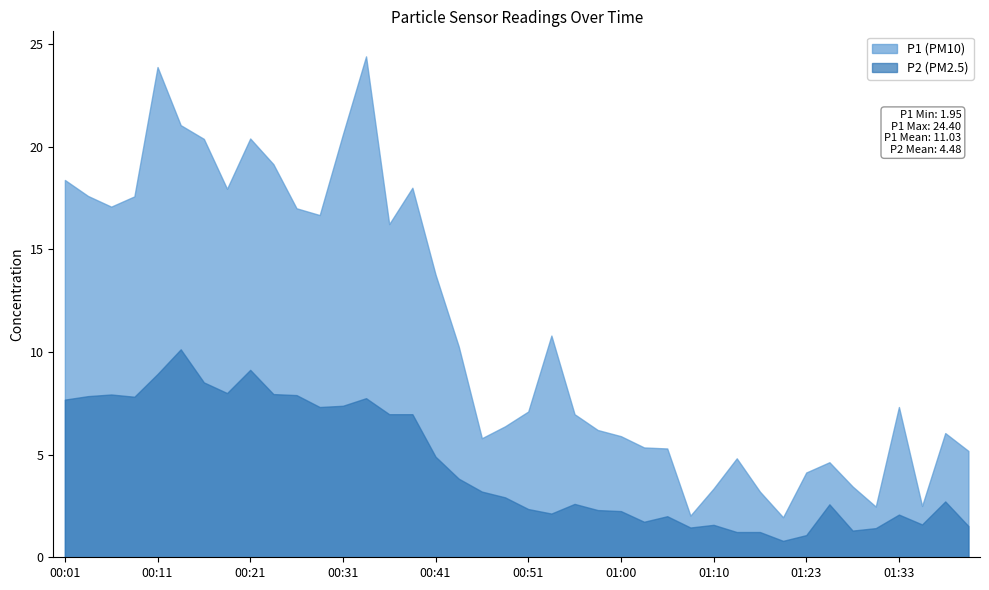

Rank the series by their maximum value, from lowest to highest.

P2 (PM2.5), P1 (PM10)